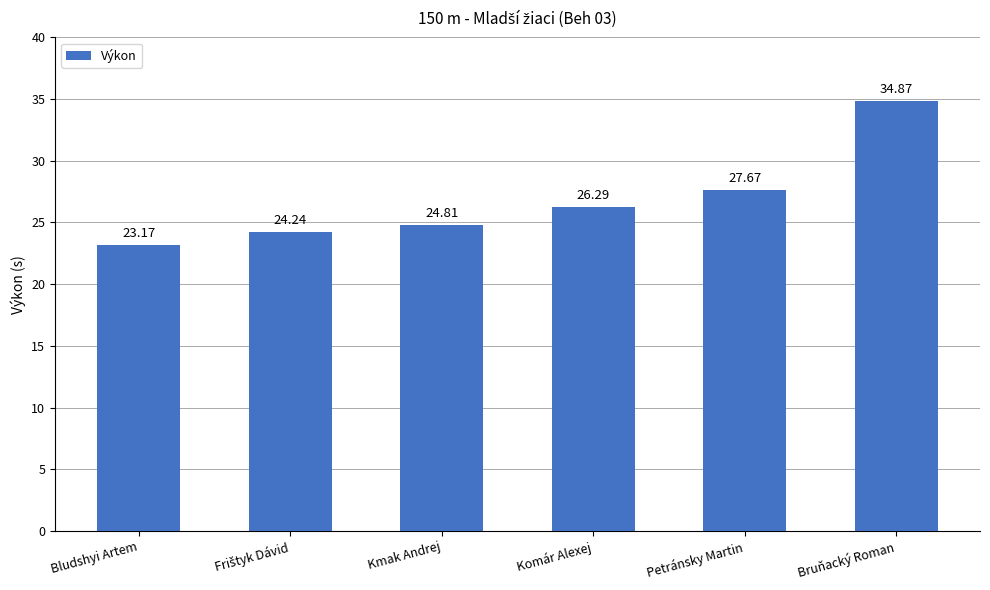

What is the label of the 3rd bar from the right?

Komár Alexej